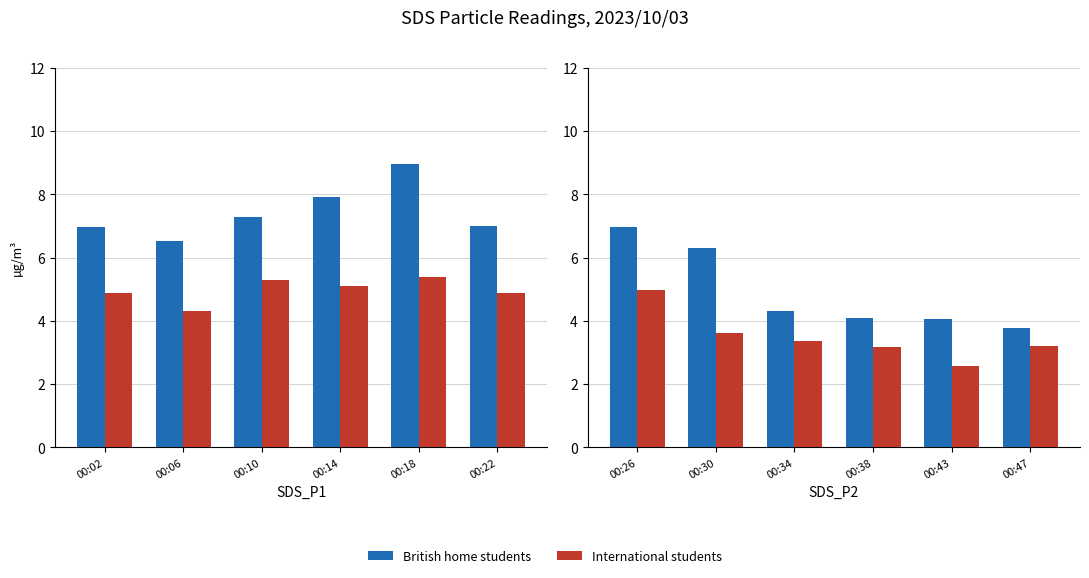

What is the minimum value shown in the chart?

2.6